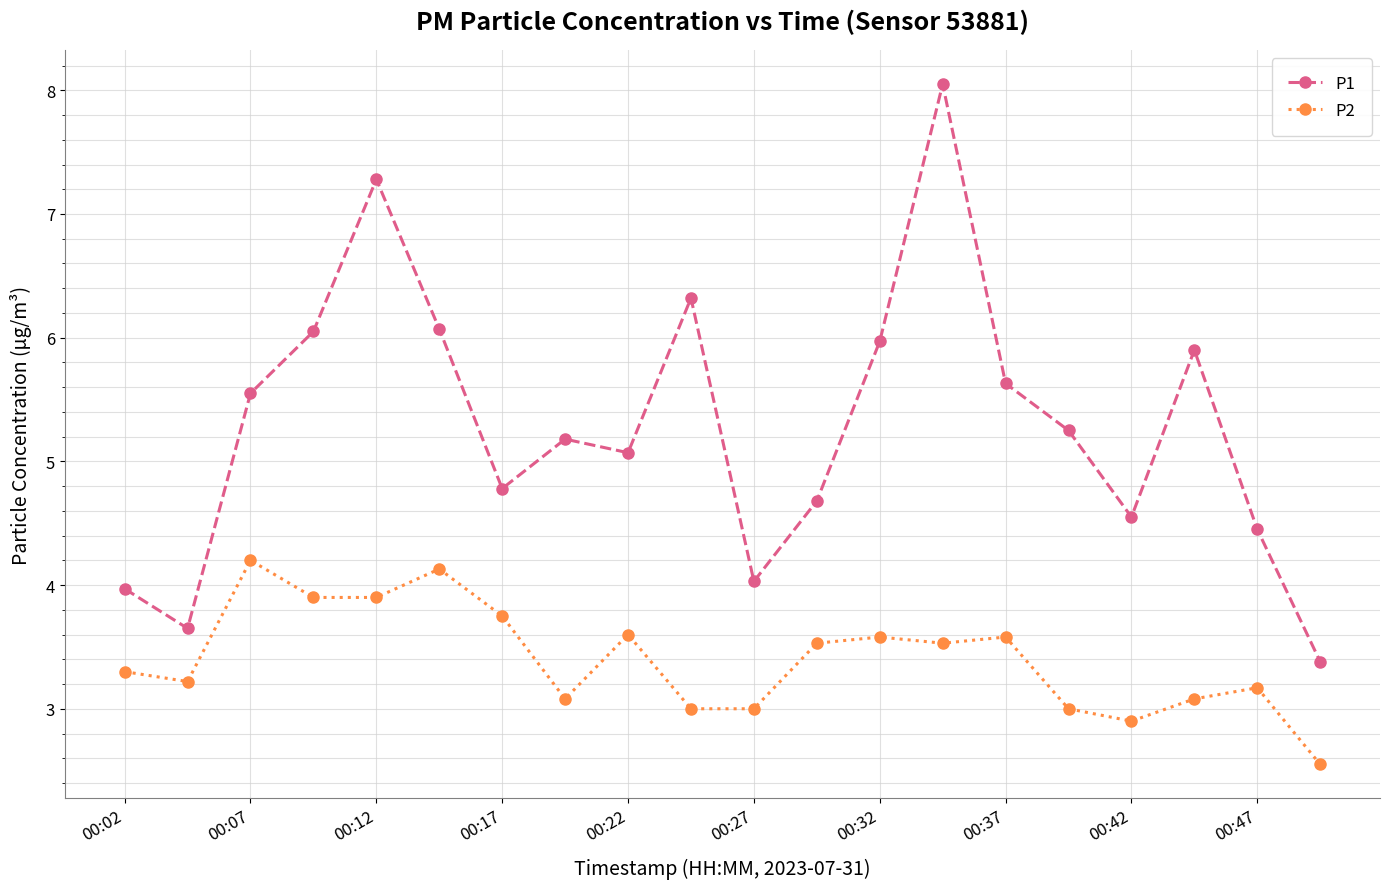

What are all the series names shown in the legend?

P1, P2